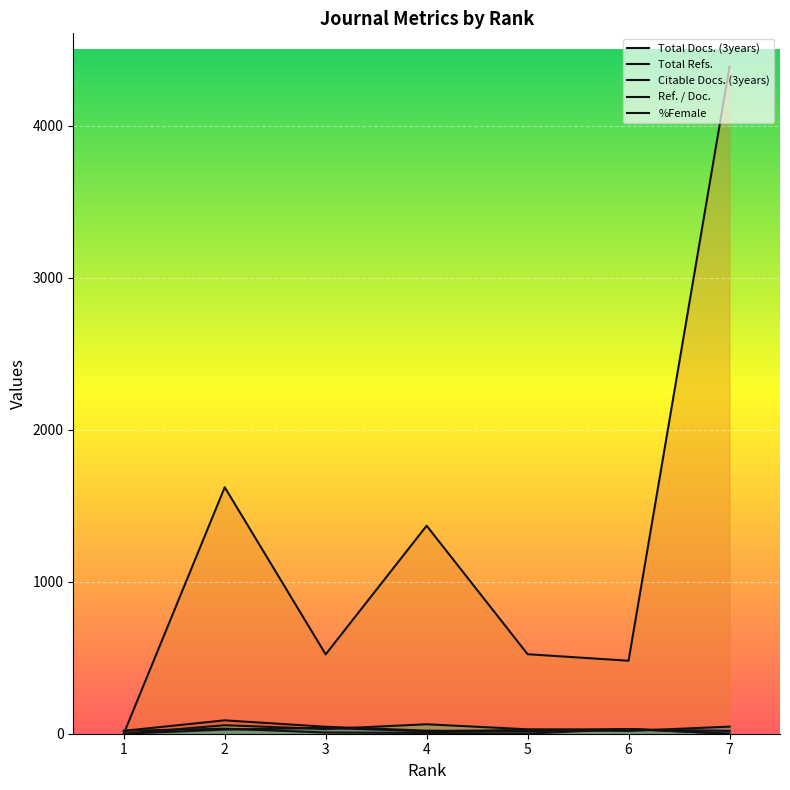

At which label does Ref. / Doc. first exceed 29?

2